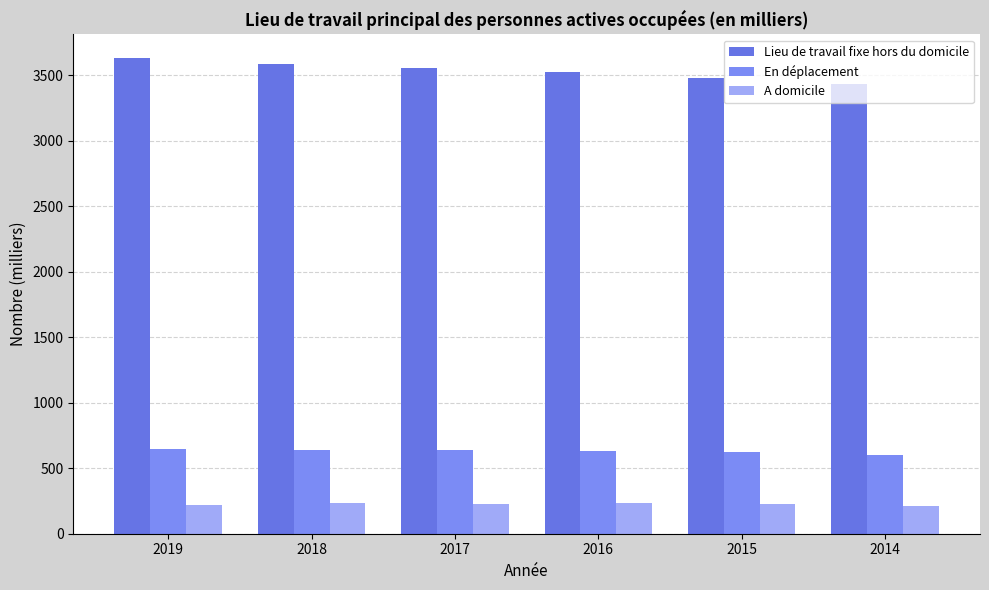

At 2015, list the series in order from smallest to largest.

A domicile, En déplacement, Lieu de travail fixe hors du domicile